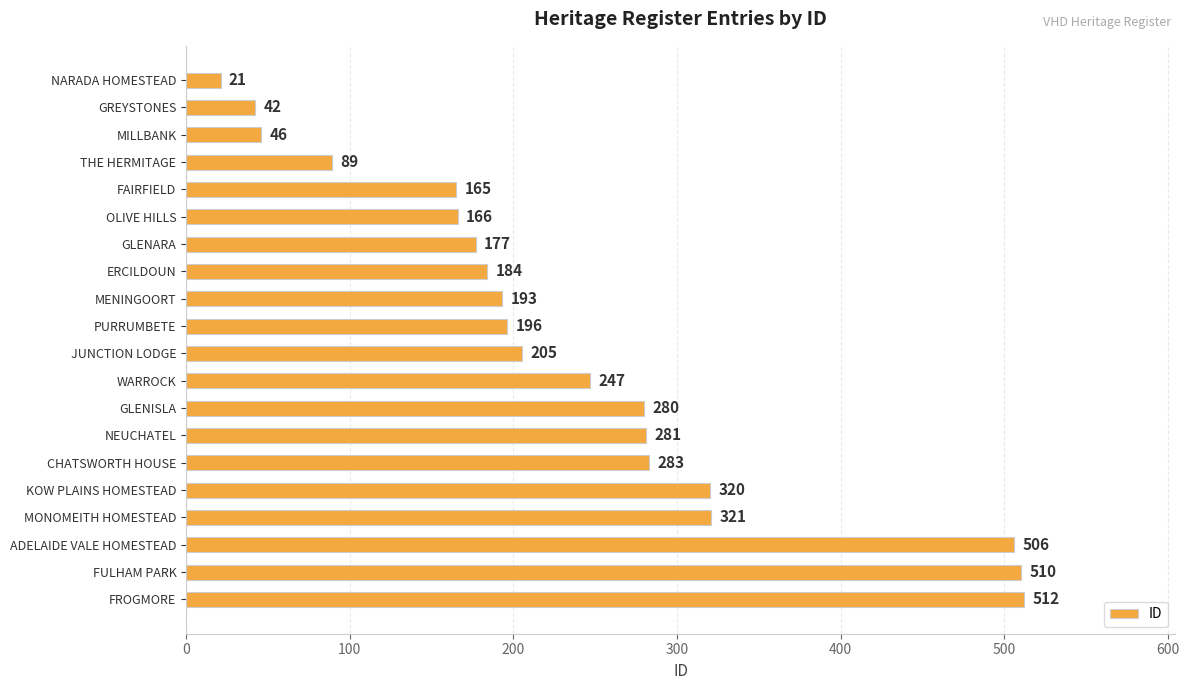

Are the bars horizontal?

Yes